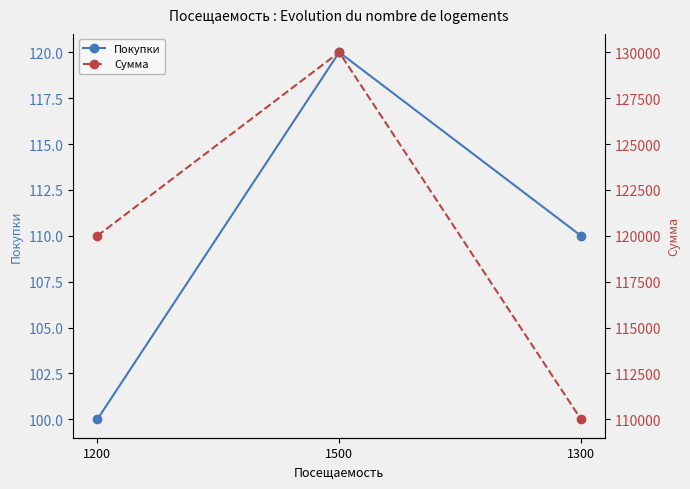

How many values in the Покупки series are below 110?

1